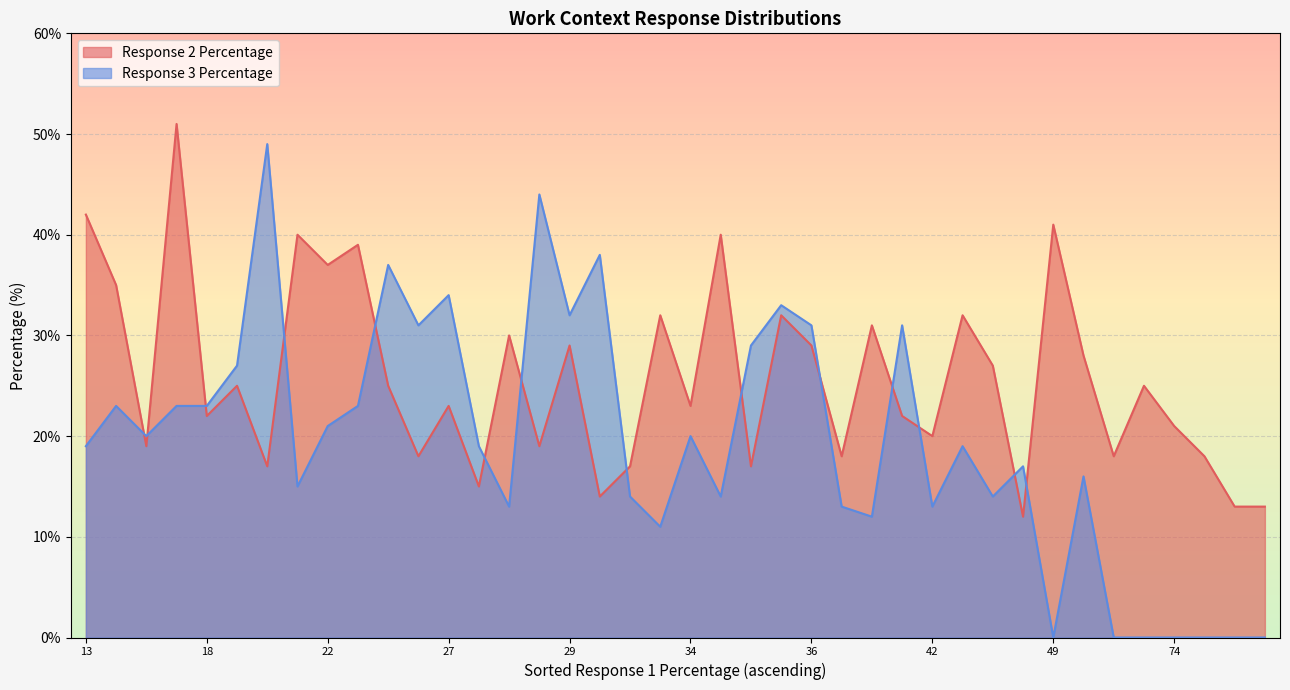

What is the sum of all Response 2 Percentage values?

1029